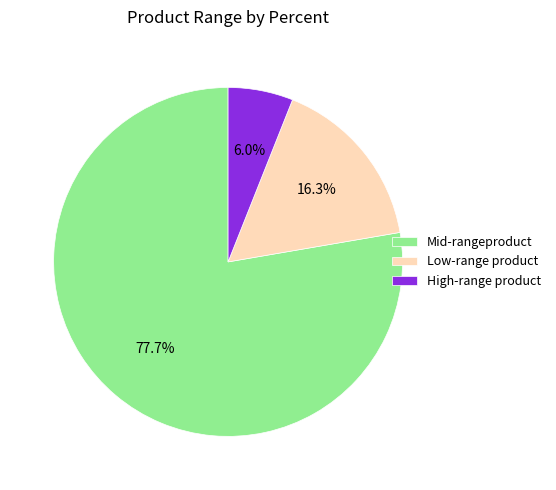

Which has a higher value, Mid-rangeproduct or Low-range product?

Mid-rangeproduct